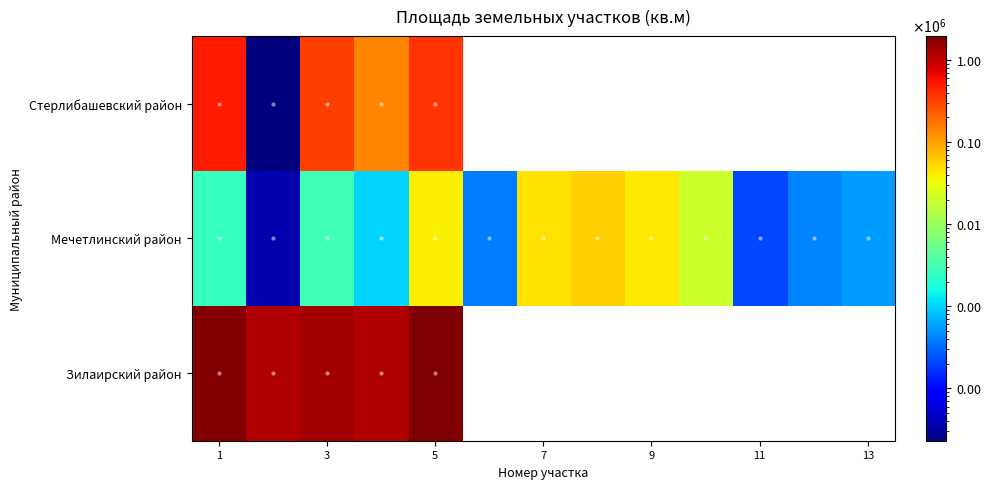

Rank the series by their maximum value, from lowest to highest.

Мечетлинский район, Стерлибашевский район, Зилаирский район